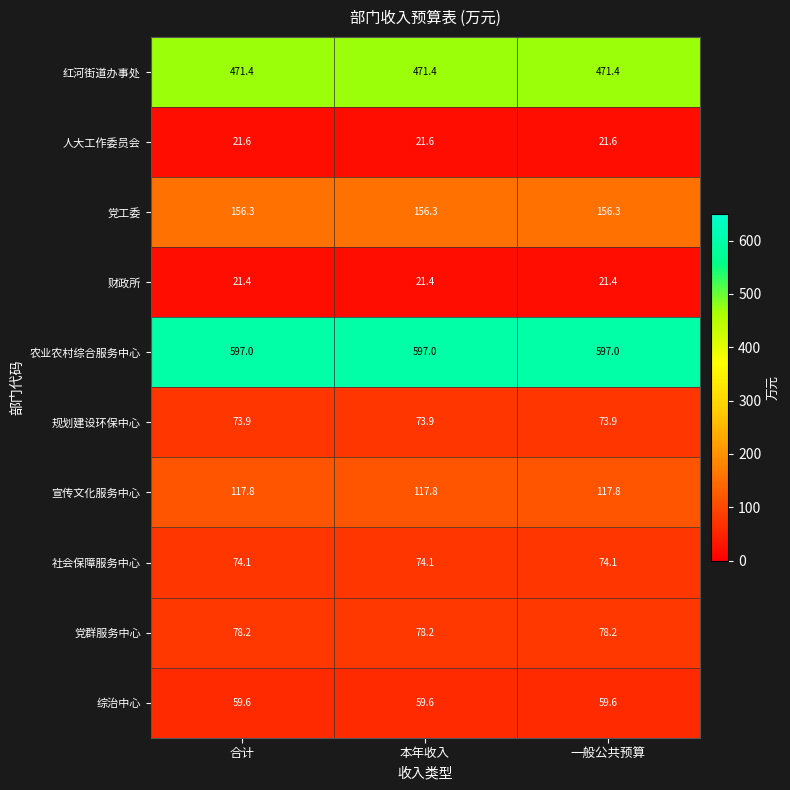

What is the smallest value displayed?

21.4